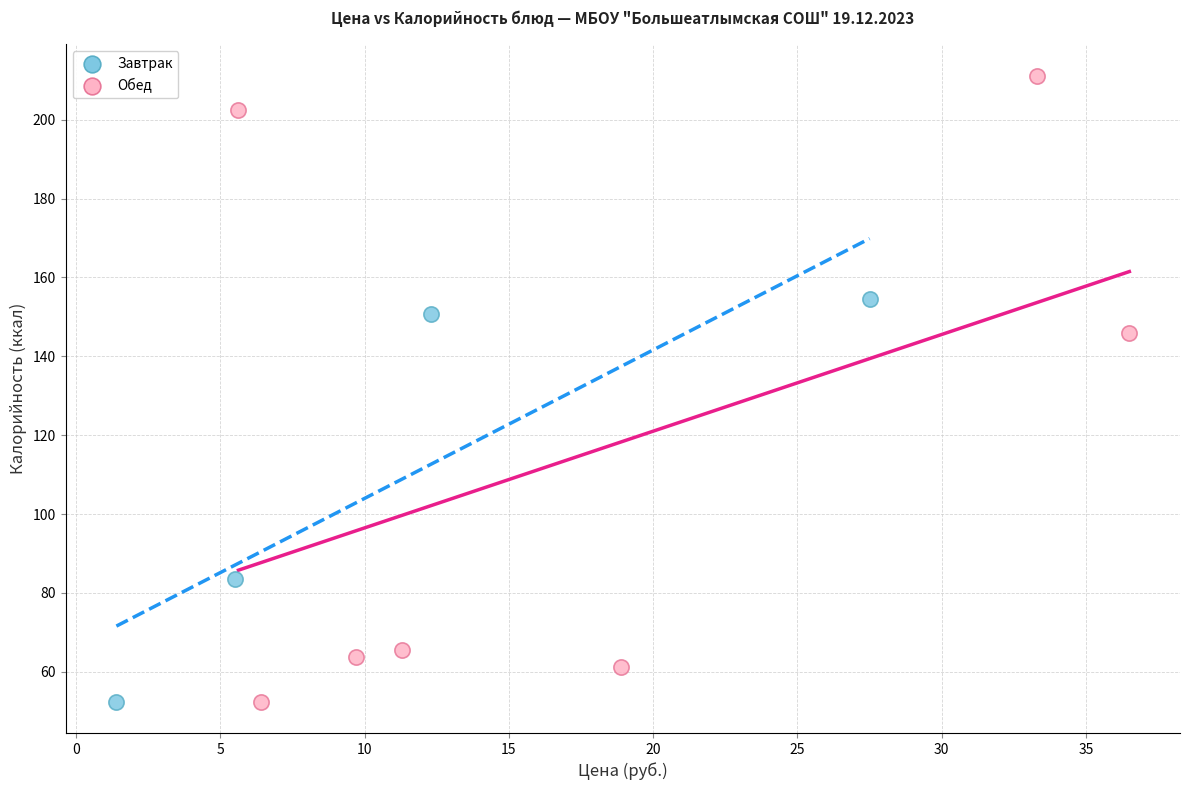

Which series has the largest Y range (max minus min)?

Обед